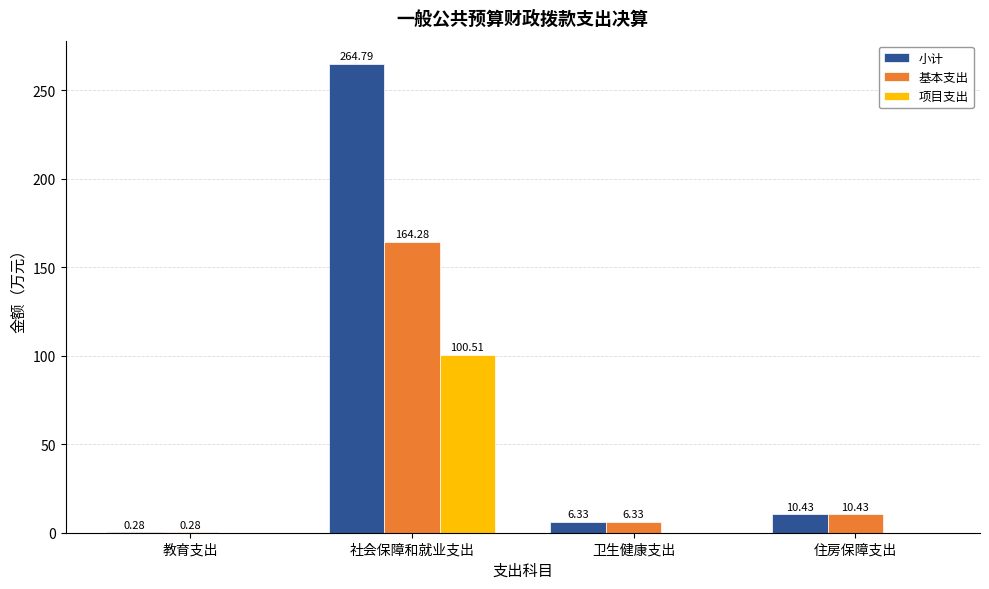

What is the highest value of the 项目支出 series?

100.5